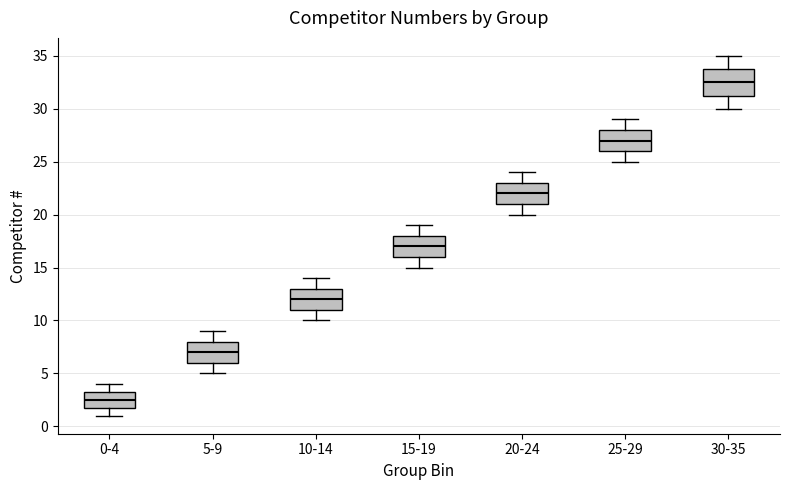

Reading left to right, transcribe this box plot: for each box, give where its median line is, the range the box spans, and where its two whiskers end, as read against the y-axis. The values are not printed on the chart, so give them approximately, as read against the axis.

0-4: median 2.5, box 2.0 to 3.5, whiskers 1.0 to 4.0
5-9: median 7.0, box 6.0 to 8.0, whiskers 5.0 to 9.0
10-14: median 12.0, box 11.0 to 13.0, whiskers 10.0 to 14.0
15-19: median 17.0, box 16.0 to 18.0, whiskers 15.0 to 19.0
20-24: median 22.0, box 21.0 to 23.0, whiskers 20.0 to 24.0
25-29: median 27.0, box 26.0 to 28.0, whiskers 25.0 to 29.0
30-35: median 32.5, box 31.5 to 34.0, whiskers 30.0 to 35.0